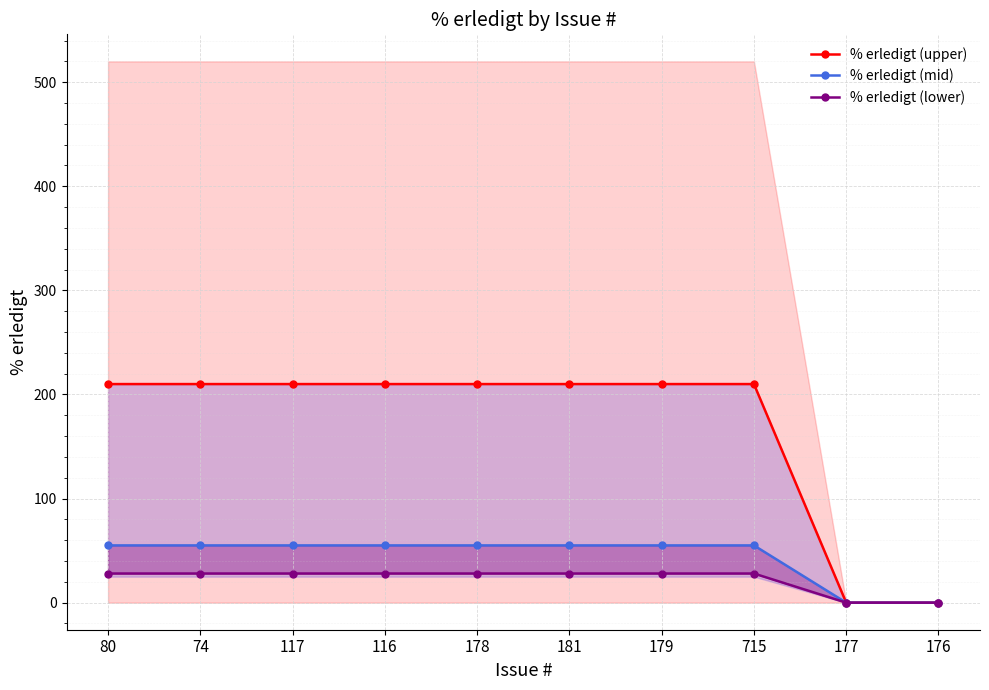

What is the average value of the % erledigt (lower) series?

22